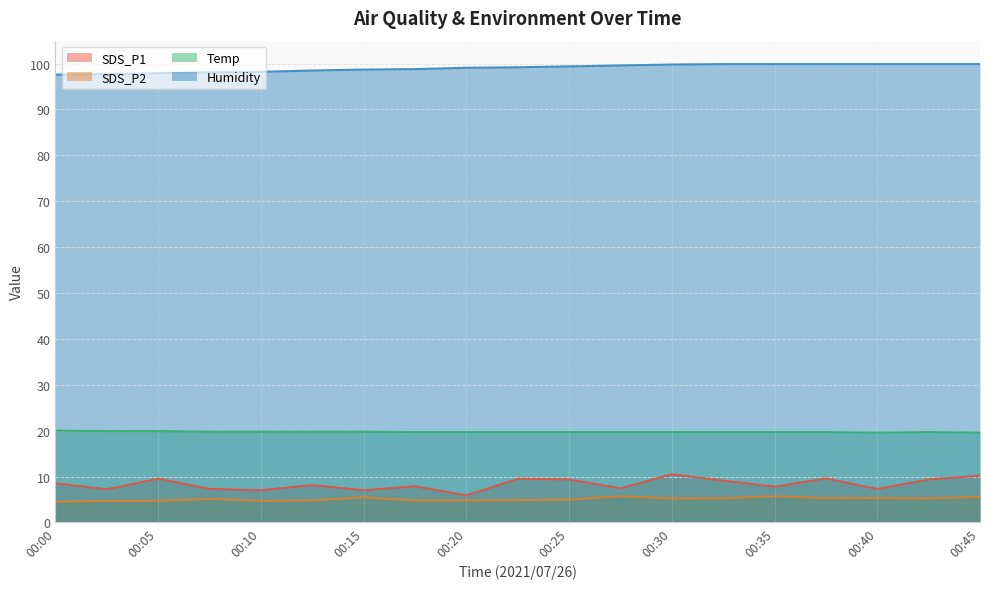

Is the value of Humidity at 00:25 greater than the value of Temp at 00:00?

Yes